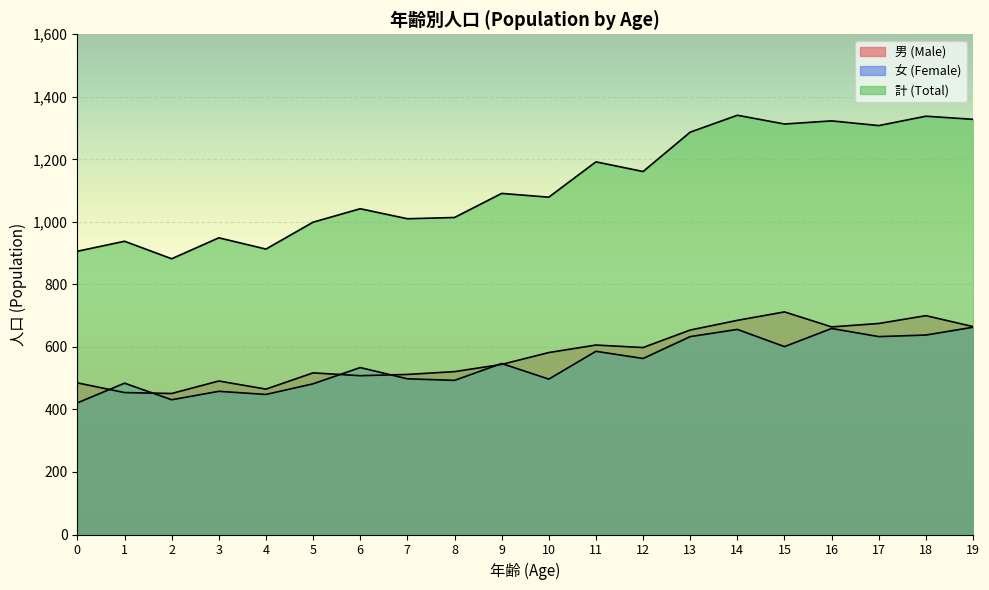

Which category has the lowest value in the 計 (Total) series?

2